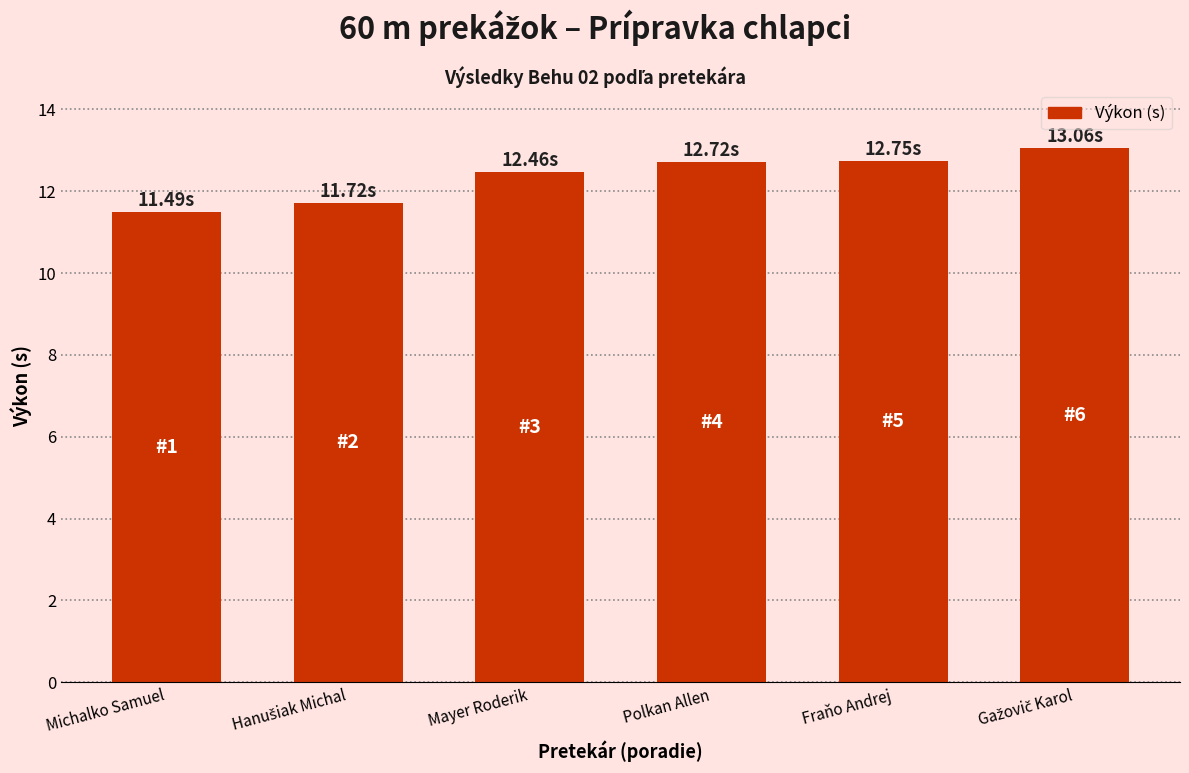

Where does the data first go above 12?

Mayer Roderik